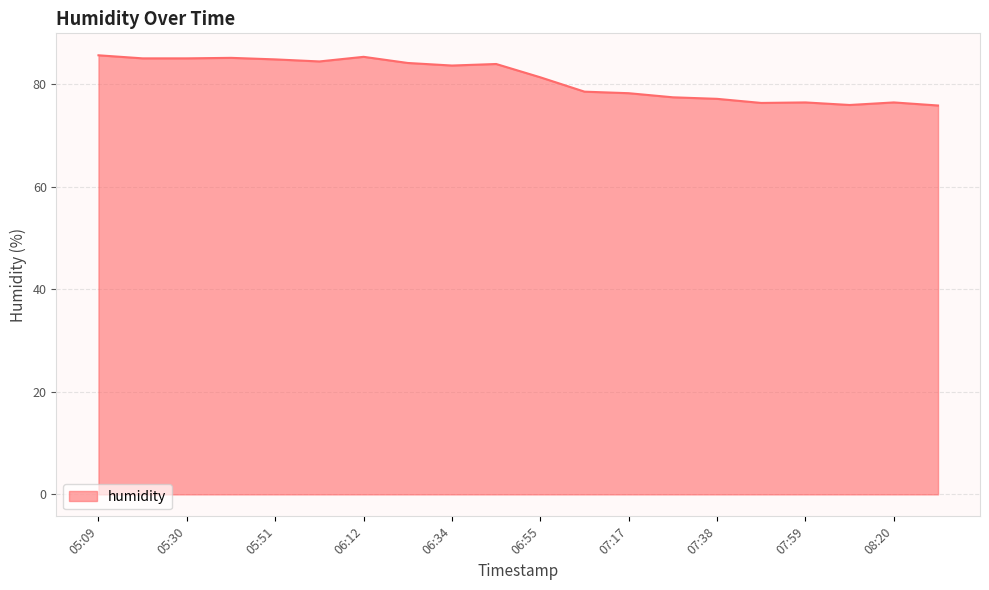

What is the greatest value displayed?

85.7